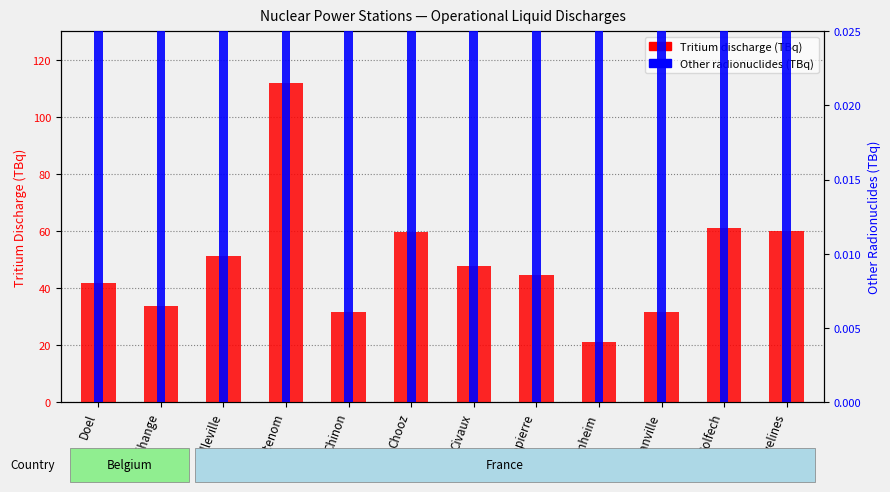

Which series has the largest range (max minus min)?

Other radionuclides (TBq)